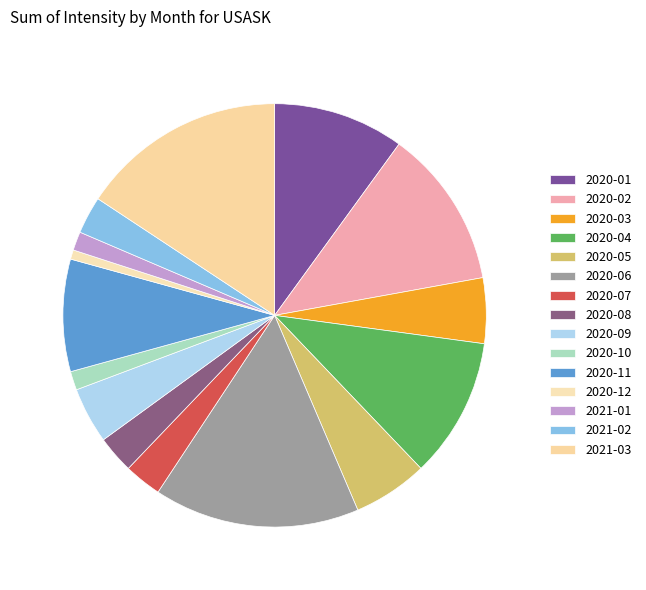

True or false: 2020-11 accounts for 9% of the total.

True